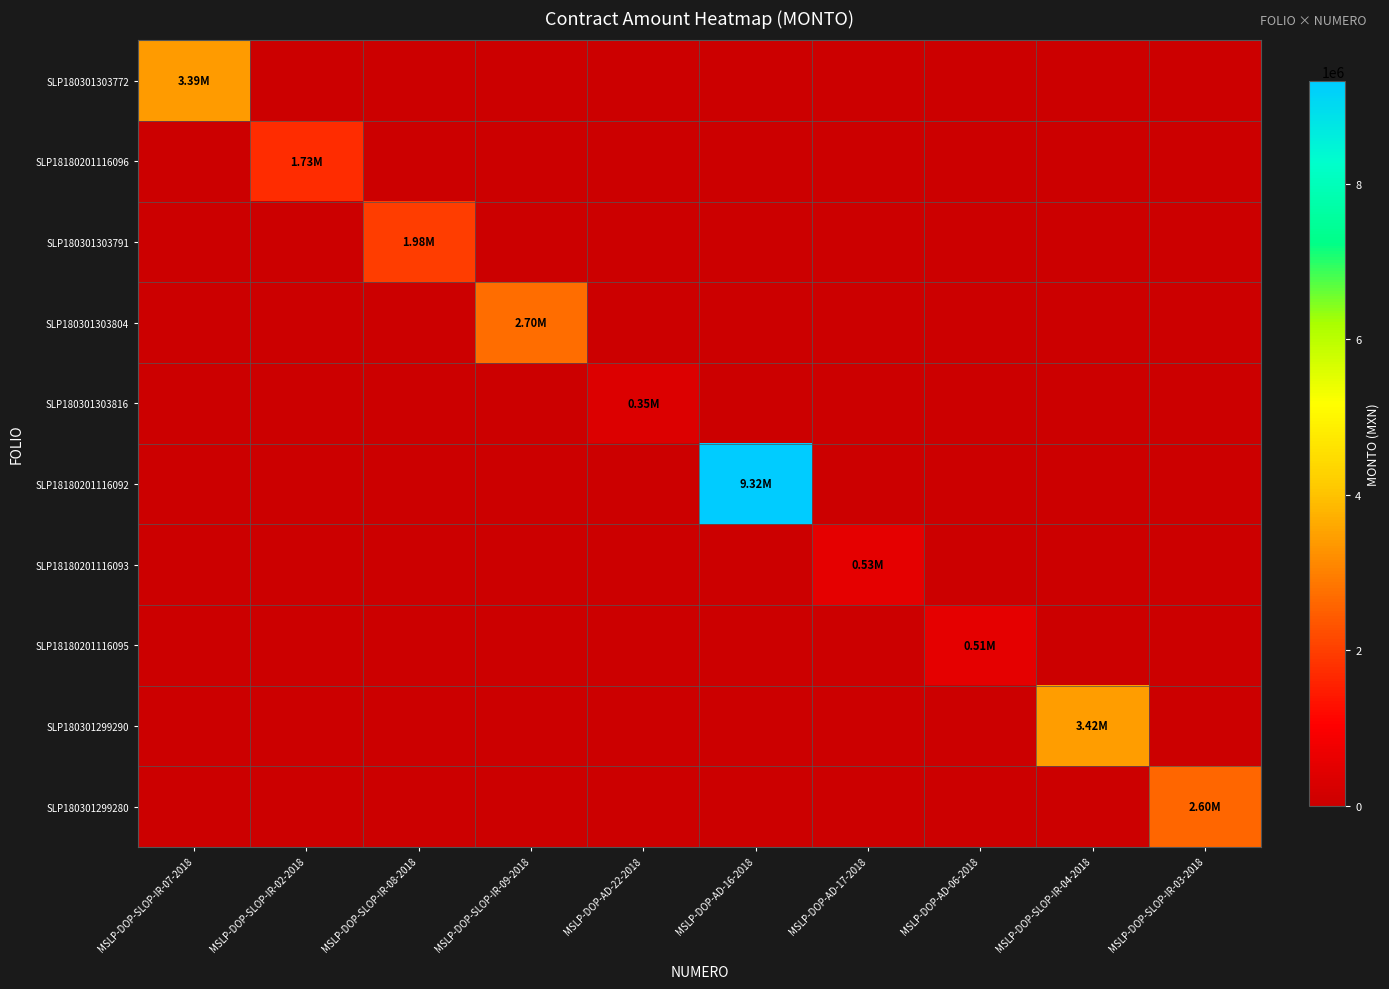

Reading right to left, list all the values displayed in this chart.

SLP180301303772: MSLP-DOP-SLOP-IR-03-2018=0.0	MSLP-DOP-SLOP-IR-04-2018=0.0	MSLP-DOP-AD-06-2018=0.0	MSLP-DOP-AD-17-2018=0.0	MSLP-DOP-AD-16-2018=0.0	MSLP-DOP-AD-22-2018=0.0	MSLP-DOP-SLOP-IR-09-2018=0.0	MSLP-DOP-SLOP-IR-08-2018=0.0	MSLP-DOP-SLOP-IR-02-2018=0.0	MSLP-DOP-SLOP-IR-07-2018=3385024.3
SLP18180201116096: MSLP-DOP-SLOP-IR-03-2018=0.0	MSLP-DOP-SLOP-IR-04-2018=0.0	MSLP-DOP-AD-06-2018=0.0	MSLP-DOP-AD-17-2018=0.0	MSLP-DOP-AD-16-2018=0.0	MSLP-DOP-AD-22-2018=0.0	MSLP-DOP-SLOP-IR-09-2018=0.0	MSLP-DOP-SLOP-IR-08-2018=0.0	MSLP-DOP-SLOP-IR-02-2018=1734409.2	MSLP-DOP-SLOP-IR-07-2018=0.0
SLP180301303791: MSLP-DOP-SLOP-IR-03-2018=0.0	MSLP-DOP-SLOP-IR-04-2018=0.0	MSLP-DOP-AD-06-2018=0.0	MSLP-DOP-AD-17-2018=0.0	MSLP-DOP-AD-16-2018=0.0	MSLP-DOP-AD-22-2018=0.0	MSLP-DOP-SLOP-IR-09-2018=0.0	MSLP-DOP-SLOP-IR-08-2018=1984837.0	MSLP-DOP-SLOP-IR-02-2018=0.0	MSLP-DOP-SLOP-IR-07-2018=0.0
SLP180301303804: MSLP-DOP-SLOP-IR-03-2018=0.0	MSLP-DOP-SLOP-IR-04-2018=0.0	MSLP-DOP-AD-06-2018=0.0	MSLP-DOP-AD-17-2018=0.0	MSLP-DOP-AD-16-2018=0.0	MSLP-DOP-AD-22-2018=0.0	MSLP-DOP-SLOP-IR-09-2018=2702611.2	MSLP-DOP-SLOP-IR-08-2018=0.0	MSLP-DOP-SLOP-IR-02-2018=0.0	MSLP-DOP-SLOP-IR-07-2018=0.0
SLP180301303816: MSLP-DOP-SLOP-IR-03-2018=0.0	MSLP-DOP-SLOP-IR-04-2018=0.0	MSLP-DOP-AD-06-2018=0.0	MSLP-DOP-AD-17-2018=0.0	MSLP-DOP-AD-16-2018=0.0	MSLP-DOP-AD-22-2018=353521.4	MSLP-DOP-SLOP-IR-09-2018=0.0	MSLP-DOP-SLOP-IR-08-2018=0.0	MSLP-DOP-SLOP-IR-02-2018=0.0	MSLP-DOP-SLOP-IR-07-2018=0.0
SLP18180201116092: MSLP-DOP-SLOP-IR-03-2018=0.0	MSLP-DOP-SLOP-IR-04-2018=0.0	MSLP-DOP-AD-06-2018=0.0	MSLP-DOP-AD-17-2018=0.0	MSLP-DOP-AD-16-2018=9317117.6	MSLP-DOP-AD-22-2018=0.0	MSLP-DOP-SLOP-IR-09-2018=0.0	MSLP-DOP-SLOP-IR-08-2018=0.0	MSLP-DOP-SLOP-IR-02-2018=0.0	MSLP-DOP-SLOP-IR-07-2018=0.0
SLP18180201116093: MSLP-DOP-SLOP-IR-03-2018=0.0	MSLP-DOP-SLOP-IR-04-2018=0.0	MSLP-DOP-AD-06-2018=0.0	MSLP-DOP-AD-17-2018=531373.7	MSLP-DOP-AD-16-2018=0.0	MSLP-DOP-AD-22-2018=0.0	MSLP-DOP-SLOP-IR-09-2018=0.0	MSLP-DOP-SLOP-IR-08-2018=0.0	MSLP-DOP-SLOP-IR-02-2018=0.0	MSLP-DOP-SLOP-IR-07-2018=0.0
SLP18180201116095: MSLP-DOP-SLOP-IR-03-2018=0.0	MSLP-DOP-SLOP-IR-04-2018=0.0	MSLP-DOP-AD-06-2018=513716.9	MSLP-DOP-AD-17-2018=0.0	MSLP-DOP-AD-16-2018=0.0	MSLP-DOP-AD-22-2018=0.0	MSLP-DOP-SLOP-IR-09-2018=0.0	MSLP-DOP-SLOP-IR-08-2018=0.0	MSLP-DOP-SLOP-IR-02-2018=0.0	MSLP-DOP-SLOP-IR-07-2018=0.0
SLP180301299290: MSLP-DOP-SLOP-IR-03-2018=0.0	MSLP-DOP-SLOP-IR-04-2018=3424294.0	MSLP-DOP-AD-06-2018=0.0	MSLP-DOP-AD-17-2018=0.0	MSLP-DOP-AD-16-2018=0.0	MSLP-DOP-AD-22-2018=0.0	MSLP-DOP-SLOP-IR-09-2018=0.0	MSLP-DOP-SLOP-IR-08-2018=0.0	MSLP-DOP-SLOP-IR-02-2018=0.0	MSLP-DOP-SLOP-IR-07-2018=0.0
SLP180301299280: MSLP-DOP-SLOP-IR-03-2018=2598525.1	MSLP-DOP-SLOP-IR-04-2018=0.0	MSLP-DOP-AD-06-2018=0.0	MSLP-DOP-AD-17-2018=0.0	MSLP-DOP-AD-16-2018=0.0	MSLP-DOP-AD-22-2018=0.0	MSLP-DOP-SLOP-IR-09-2018=0.0	MSLP-DOP-SLOP-IR-08-2018=0.0	MSLP-DOP-SLOP-IR-02-2018=0.0	MSLP-DOP-SLOP-IR-07-2018=0.0